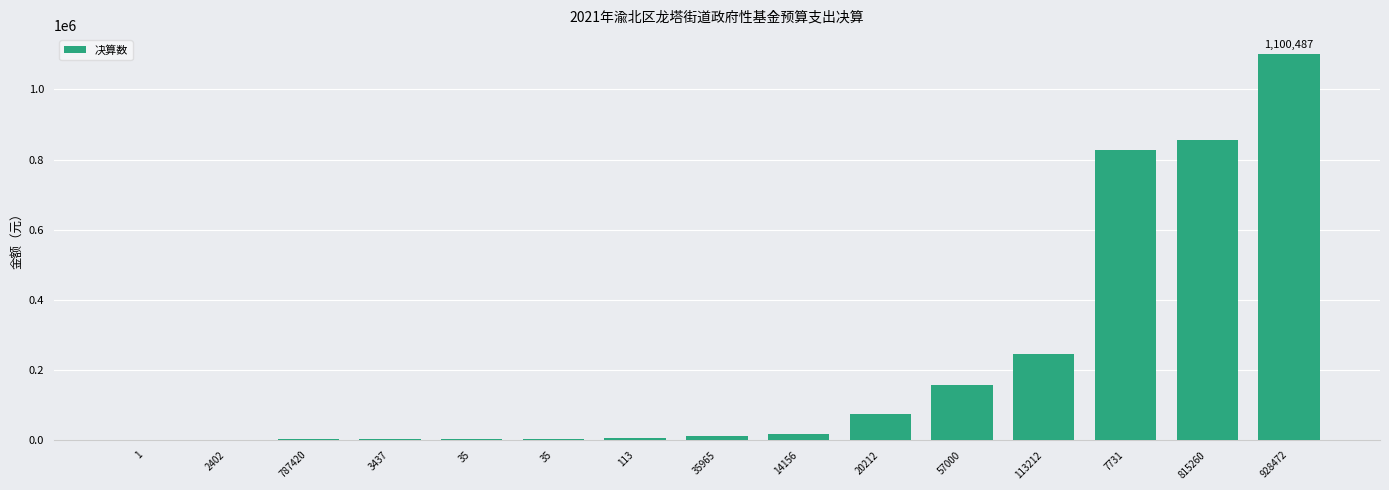

Are the bars horizontal?

No